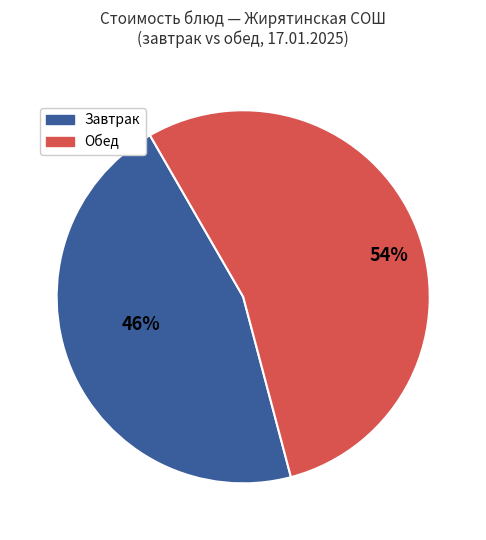

To the nearest percent, what is the difference between the largest and smallest slice percentages?

8%